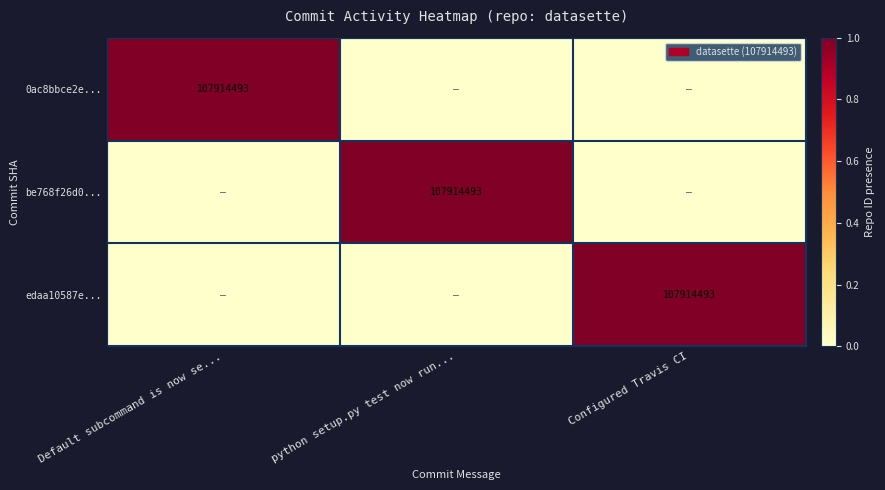

The edaa10587e... series shows 159704707 at Configured Travis CI. True or false?

False